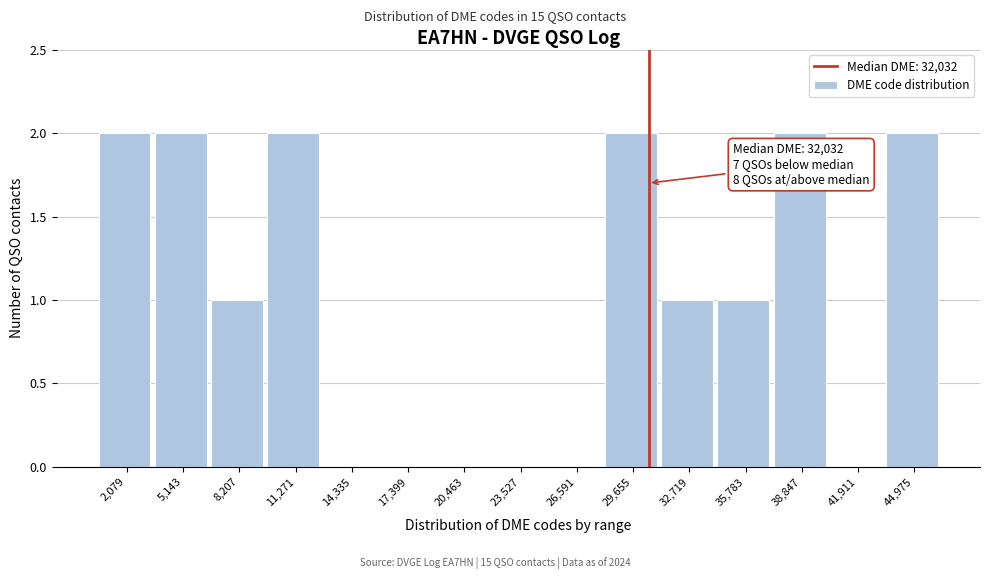

Reading left to right, transcribe all the data shown in this chart.

2,079=2	5,143=2	8,207=1	11,271=2	14,335=0	17,399=0	20,463=0	23,527=0	26,591=0	29,655=2	32,719=1	35,783=1	38,847=2	41,911=0	44,975=2